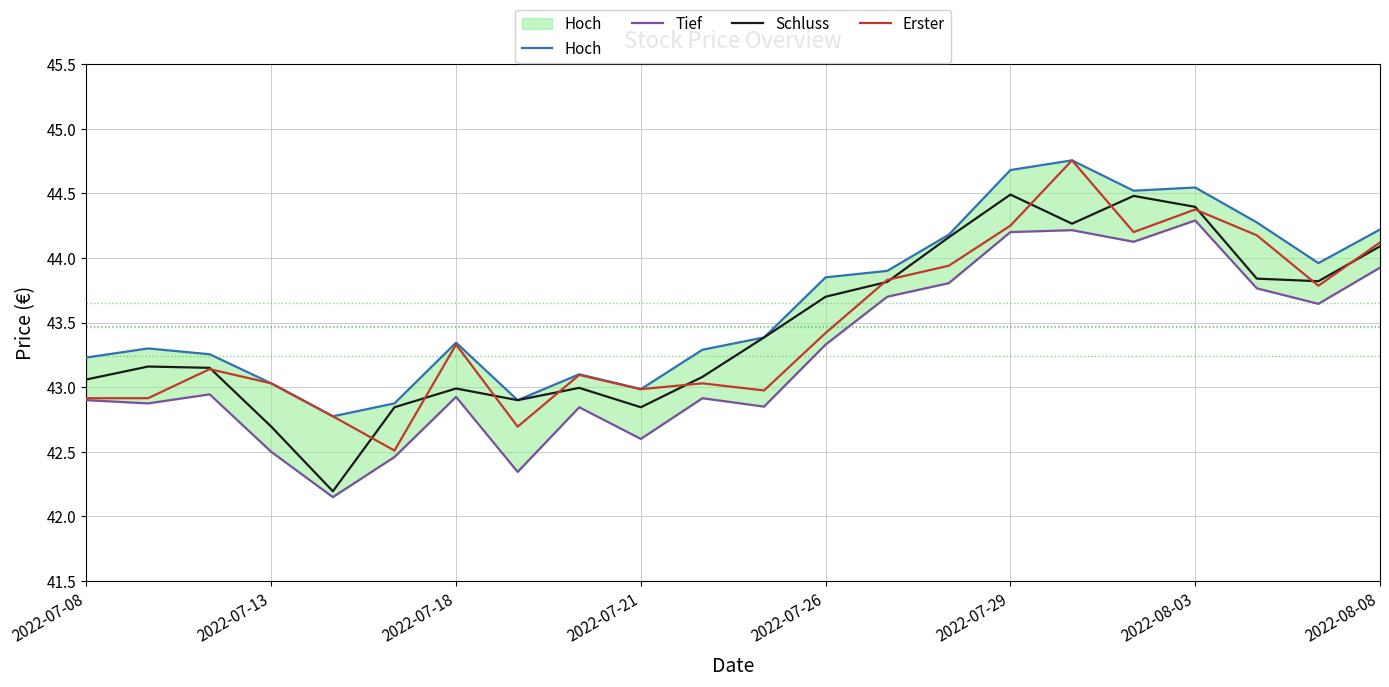

What is the smallest value displayed?

42.1